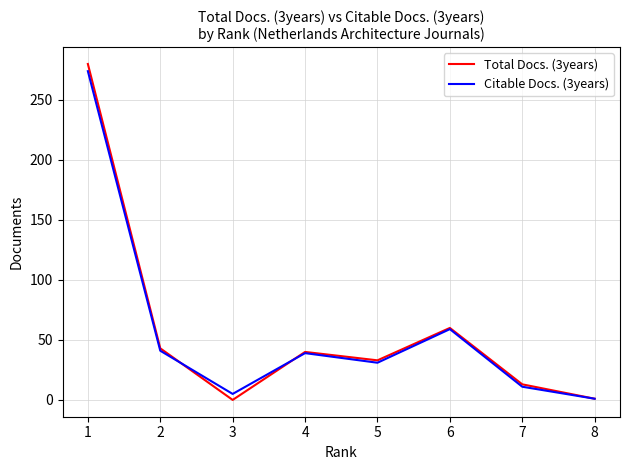

True or false: Total Docs. (3years) has more than 1 interior local peaks.

True